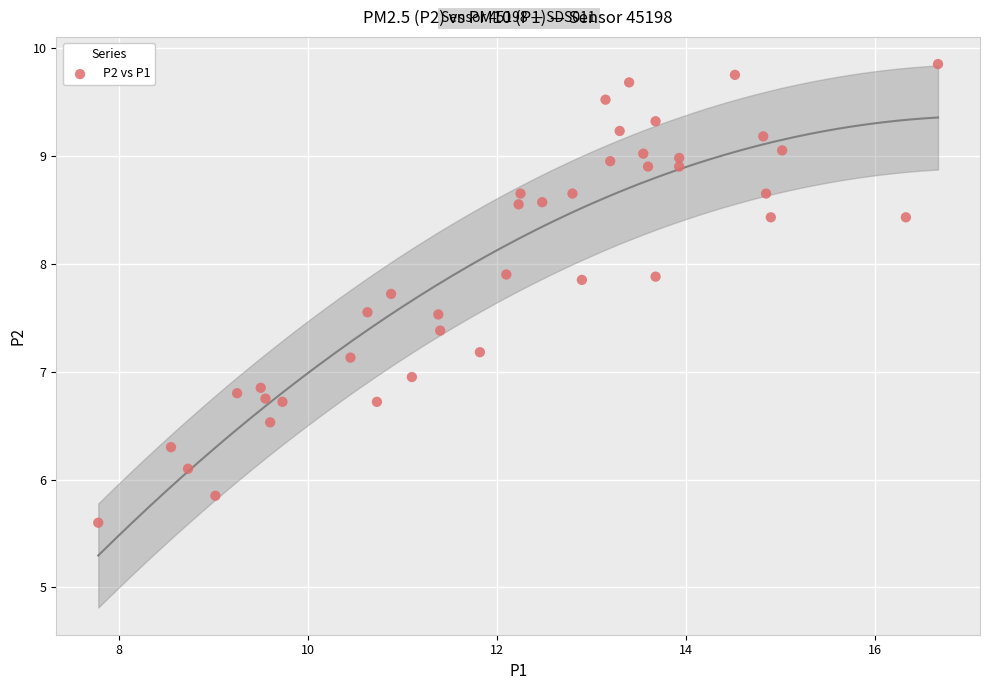

What is the range of X values (max minus min)?

8.9